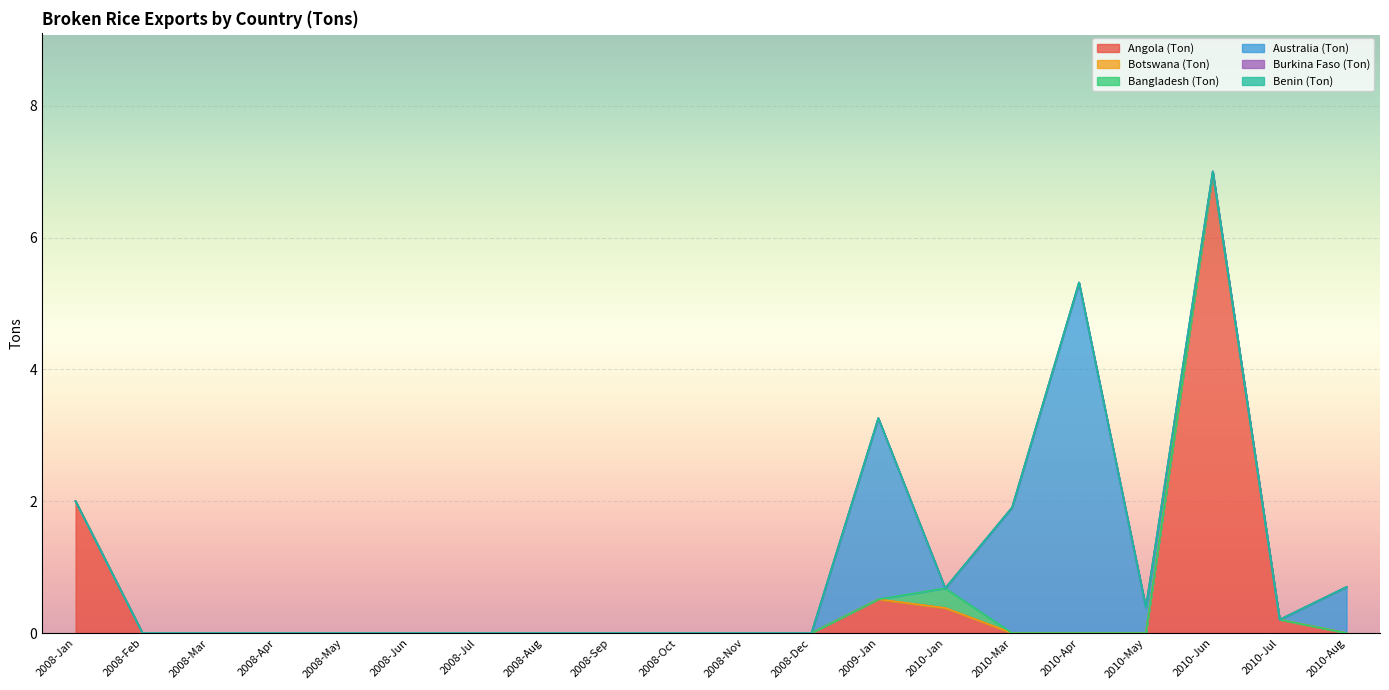

Which category has the highest value in the Botswana (Ton) series?

2009-Jan